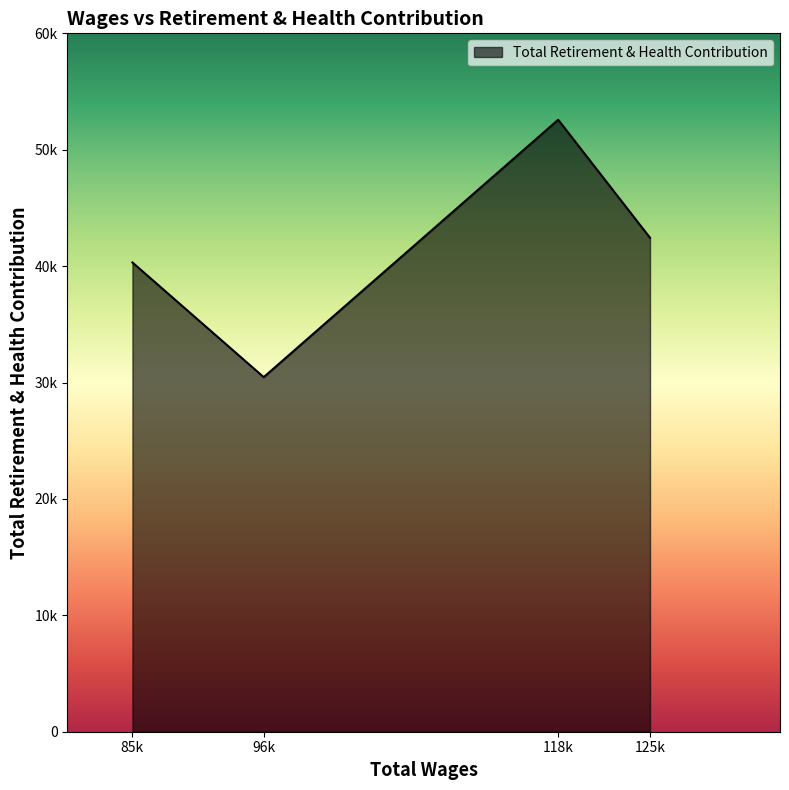

Rank the categories by value from highest to lowest.

118k, 125k, 85k, 96k